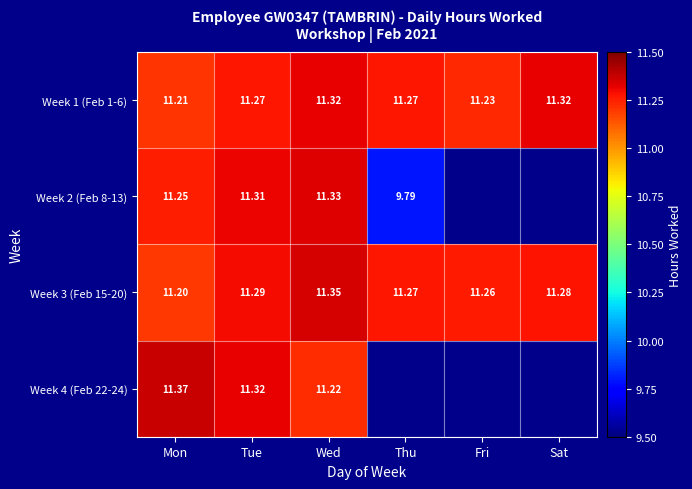

At Fri, list the series in order from largest to smallest.

Week 3 (Feb 15-20), Week 1 (Feb 1-6), Week 2 (Feb 8-13), Week 4 (Feb 22-24)